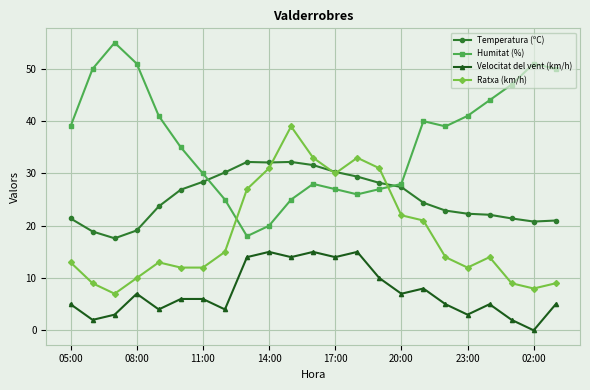

True or false: Humitat (%) has more than 1 points higher than both neighbors.

True